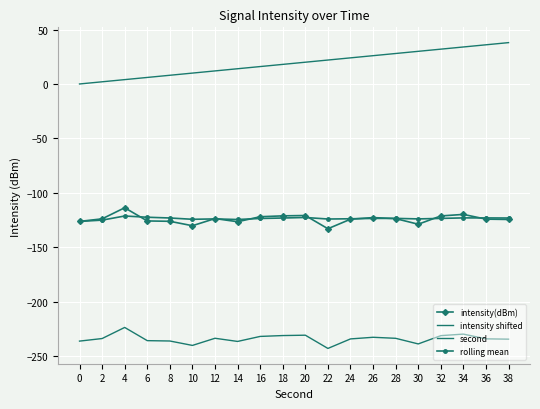

Reading left to right, list all the values displayed in this chart.

intensity(dBm): -126.3	-123.9	-113.7	-125.9	-126.2	-130.3	-123.7	-126.6	-122.0	-121.2	-120.9	-133.0	-124.3	-122.8	-123.7	-128.9	-121.3	-119.9	-124.2	-124.5
intensity shifted: -236.3	-233.9	-223.7	-235.9	-236.2	-240.3	-233.7	-236.6	-232.0	-231.2	-230.9	-243.0	-234.3	-232.8	-233.7	-238.9	-231.3	-229.9	-234.2	-234.5
second: 0.0	2.0	4.0	6.0	8.0	10.0	12.0	14.0	16.0	18.0	20.0	22.0	24.0	26.0	28.0	30.0	32.0	34.0	36.0	38.0
rolling mean: -126.3	-125.1	-121.3	-122.5	-123.2	-124.4	-124.0	-124.5	-123.6	-123.2	-122.7	-124.1	-123.9	-123.6	-123.5	-124.0	-123.5	-123.1	-123.1	-123.2